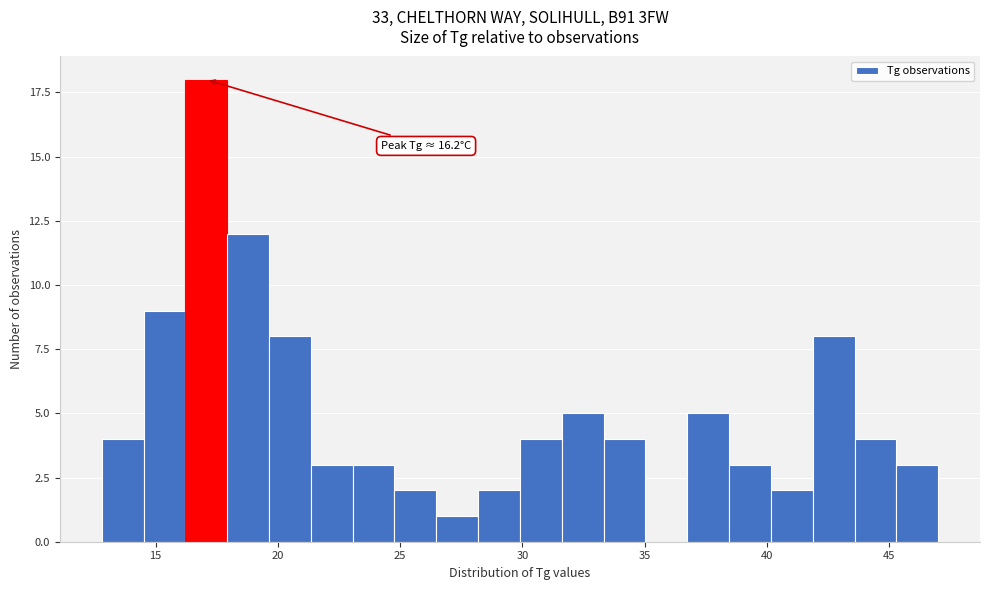

Read against the x-axis, roughly where is the centre of the tallest bar?

17.0